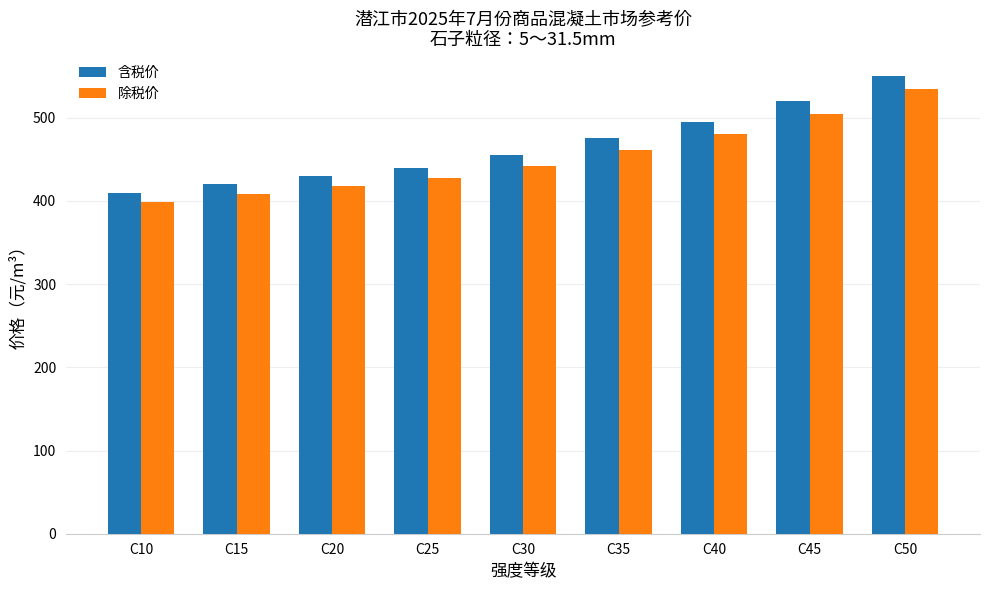

Which label corresponds to the smallest value in the chart?

C10